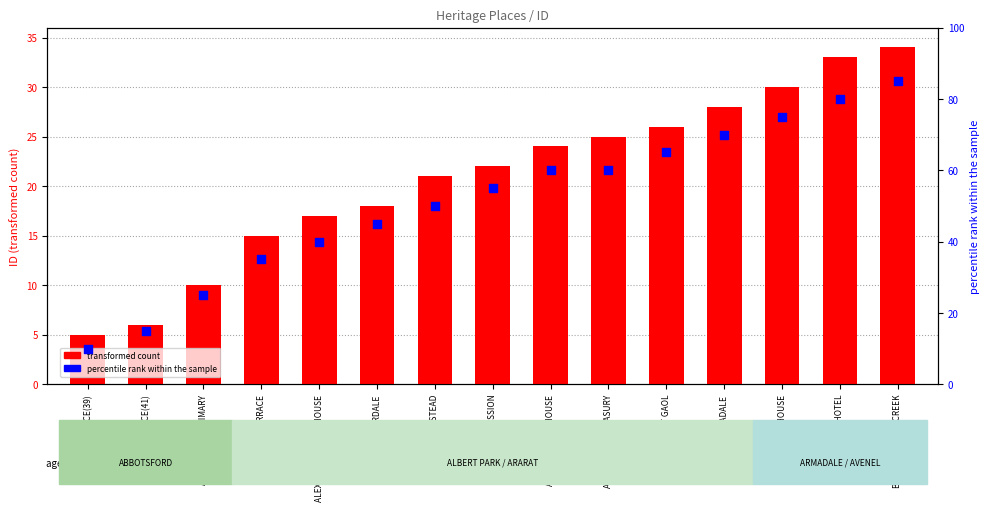

Is the value of percentile rank within the sample at ROCHESTER TERRACE greater than the value of transformed count at ARARAT COURT HOUSE?

Yes